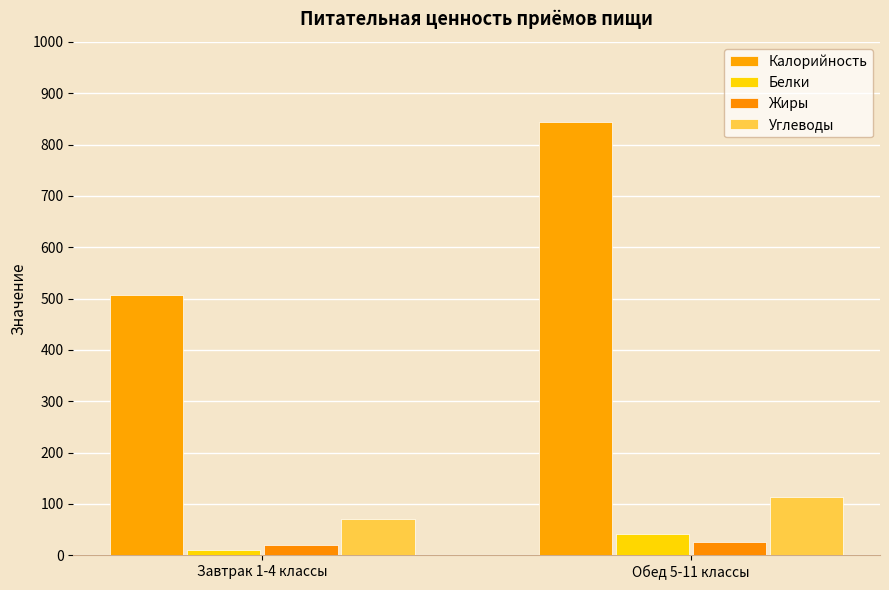

How many groups of bars are there?

2